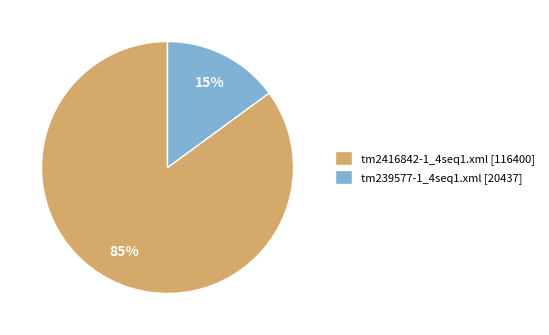

What is the smallest slice in the pie chart?

tm239577-1_4seq1.xml [20437]